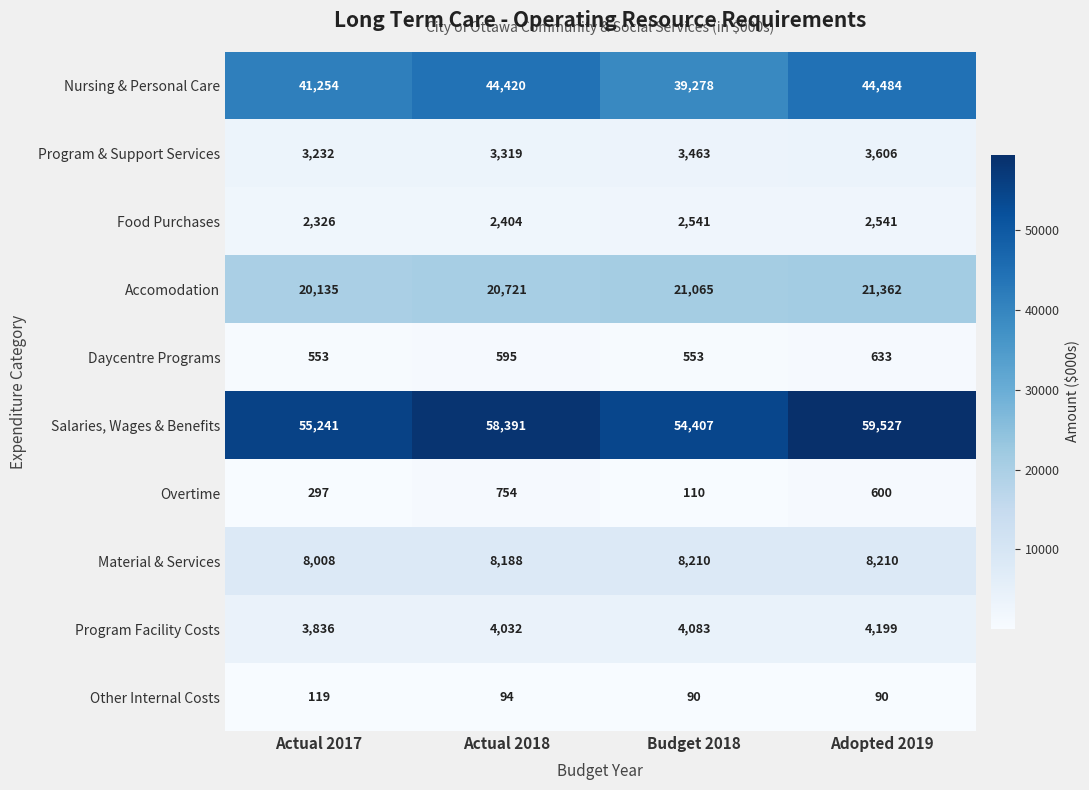

At which label does Overtime first exceed 600?

Actual 2018